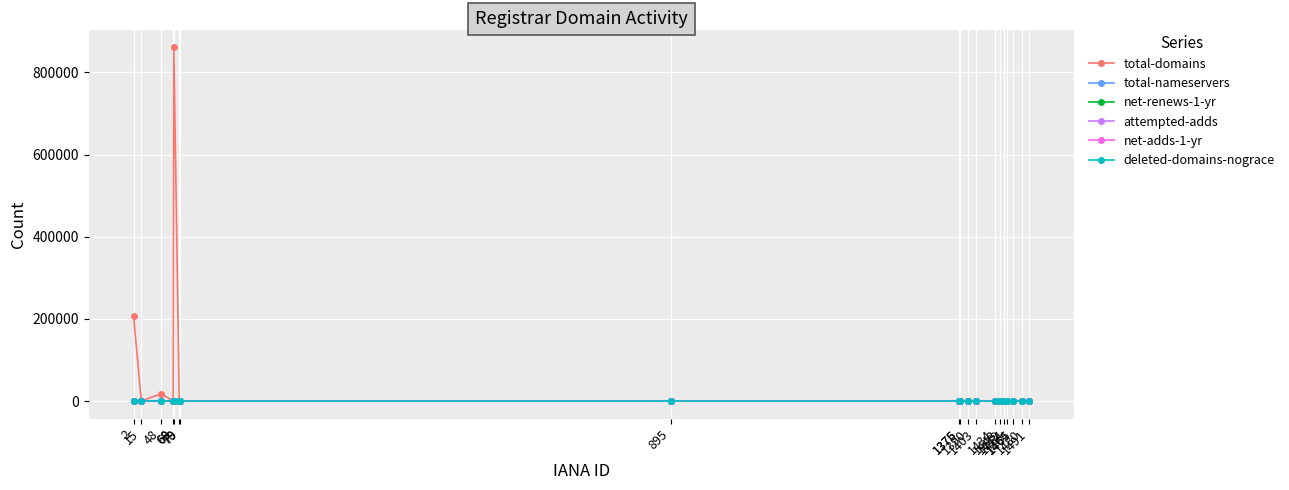

At how many categories does at least one series exceed 857719?

1